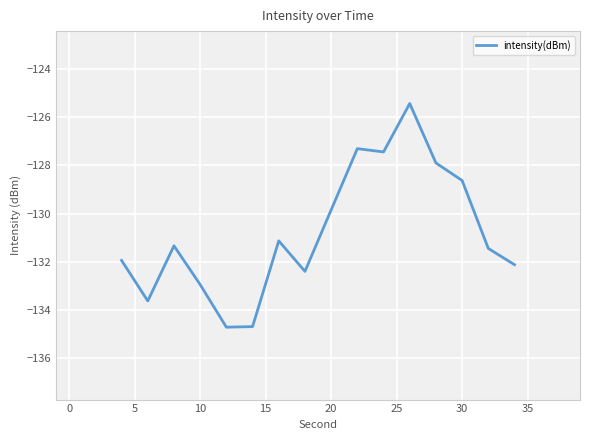

How many lines are shown in the chart?

1